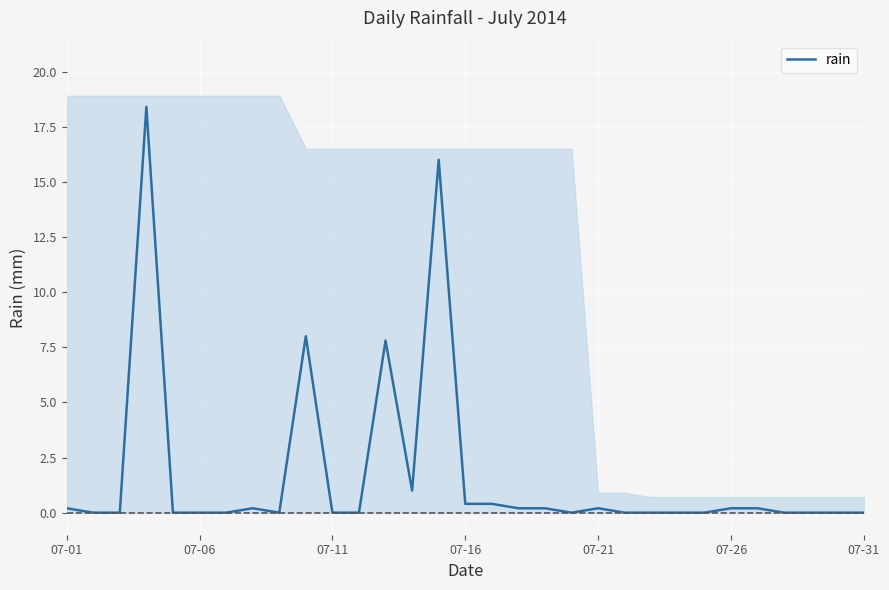

The value of rain at 07-06 is 0.0. True or false?

True